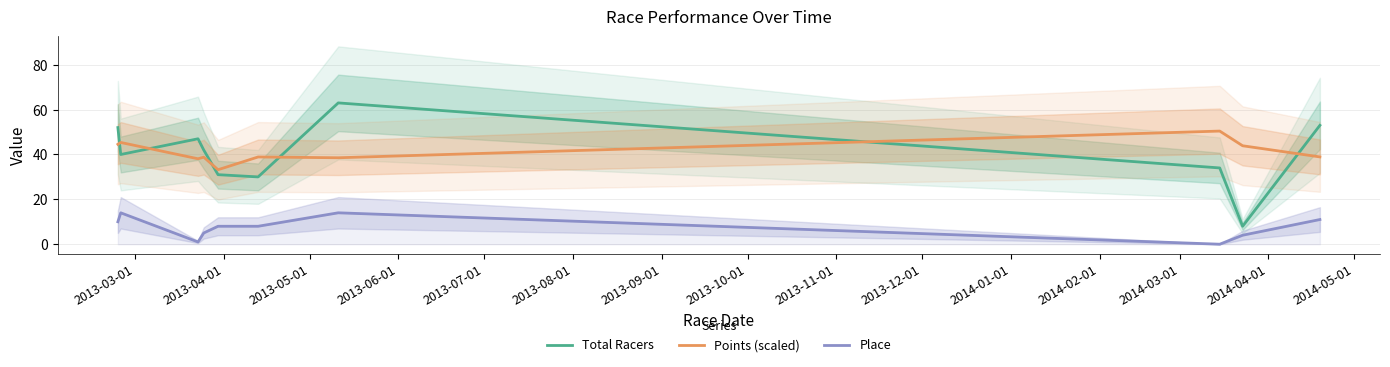

What are all the series names shown in the legend?

Total Racers, Points (scaled), Place